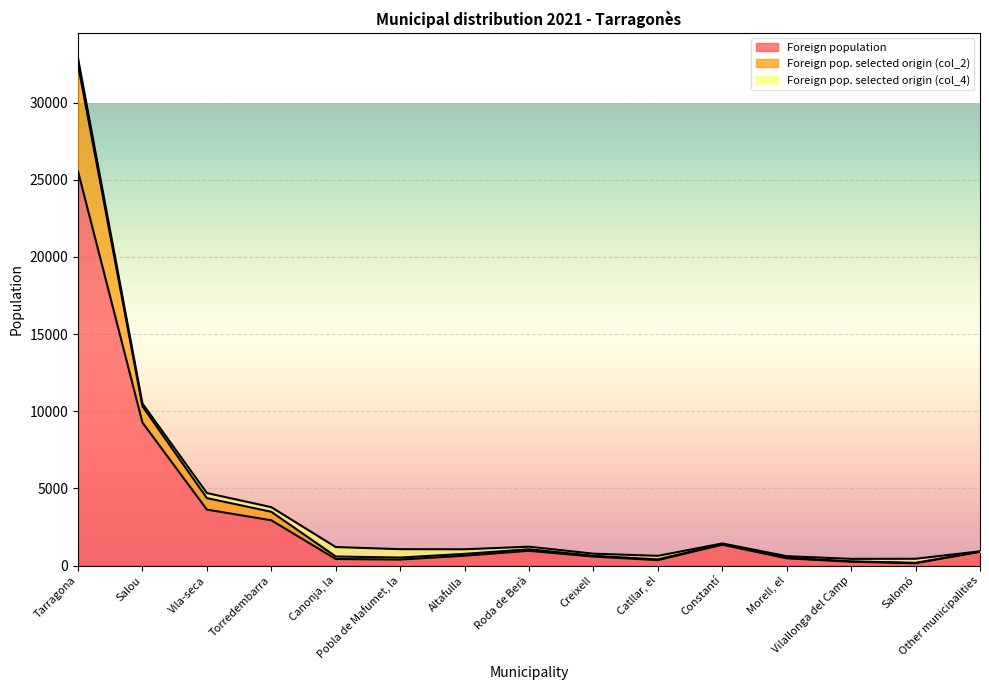

Which category has the highest value in the Foreign population series?

Tarragona